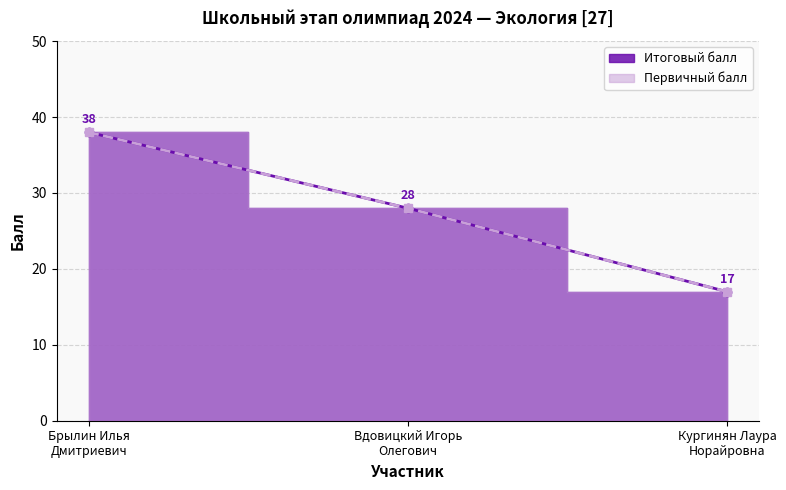

Where does the Итоговый балл series first go above 28?

Брылин Илья
Дмитриевич